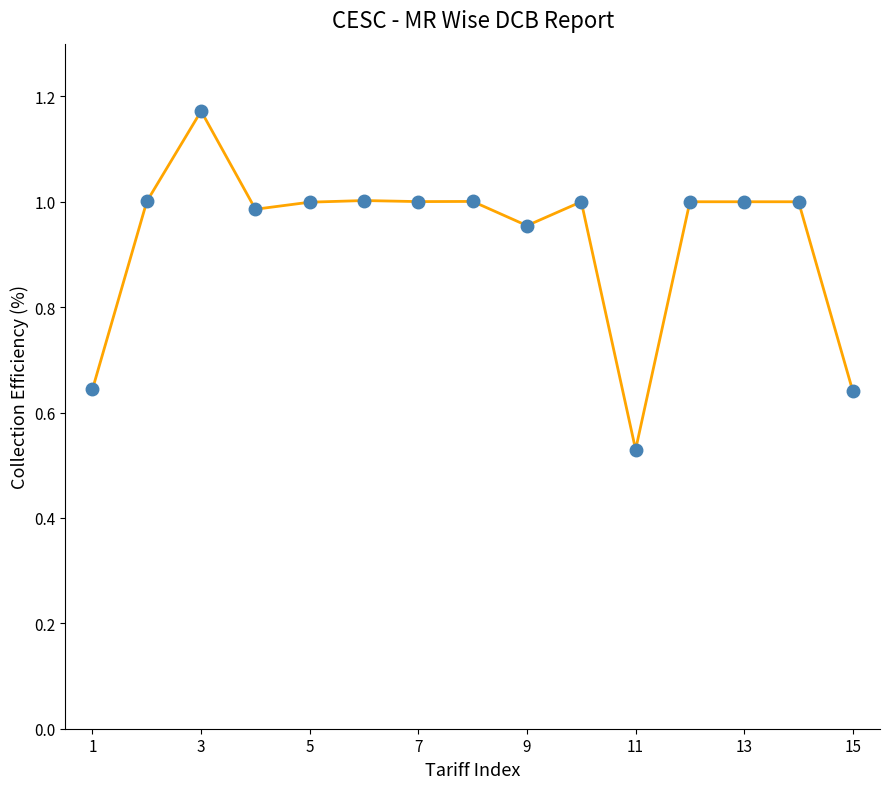

What is the average value?

0.9